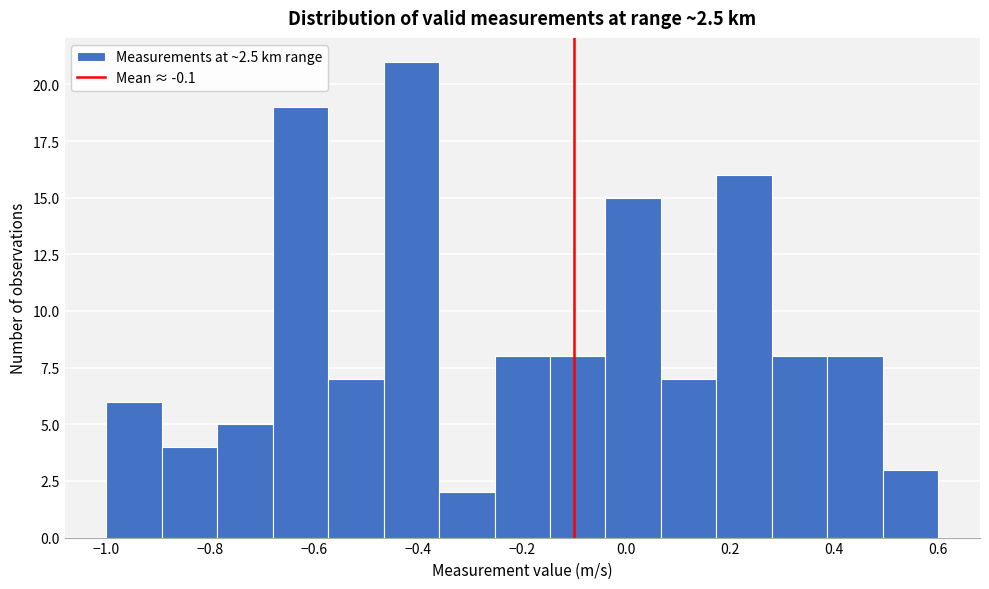

Reading left to right, list every bar in this chart as the range it spans on the x-axis followed by its height. Neither the bar edges nor the heights are printed on the chart, so give them approximately, as read against the axes.

-1.00 to -0.90: 6
-0.90 to -0.78: 4
-0.78 to -0.68: 5
-0.68 to -0.58: 19
-0.58 to -0.46: 7
-0.46 to -0.36: 21
-0.36 to -0.26: 2
-0.26 to -0.14: 8
-0.14 to -0.04: 8
-0.04 to 0.06: 15
0.06 to 0.18: 7
0.18 to 0.28: 16
0.28 to 0.38: 8
0.38 to 0.50: 8
0.50 to 0.60: 3